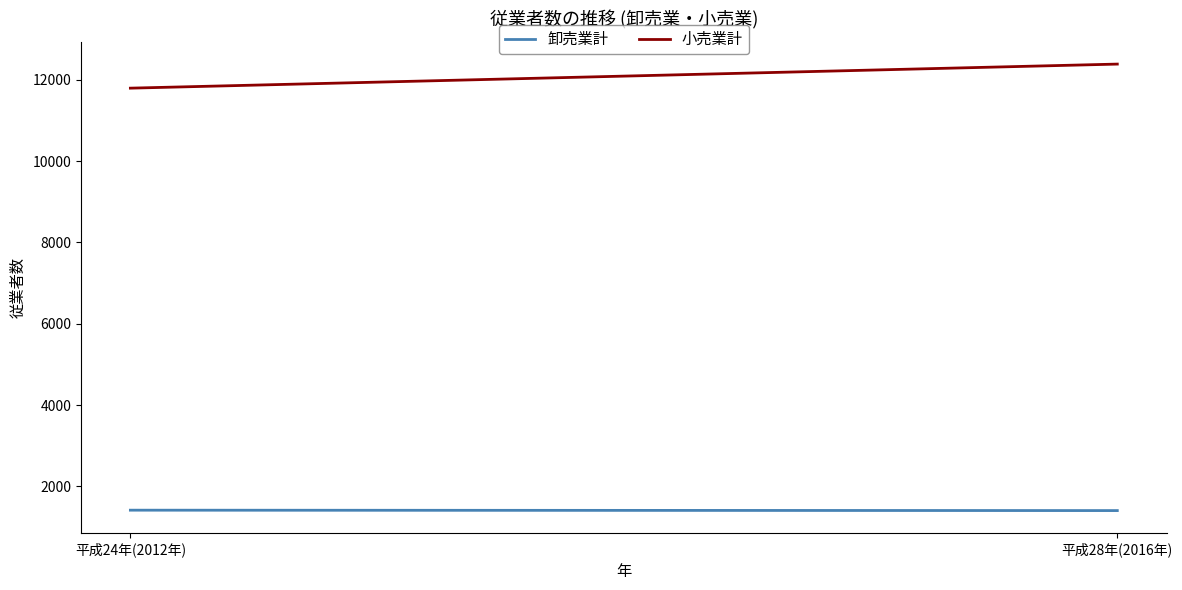

What are all the series names shown in the legend?

卸売業計, 小売業計